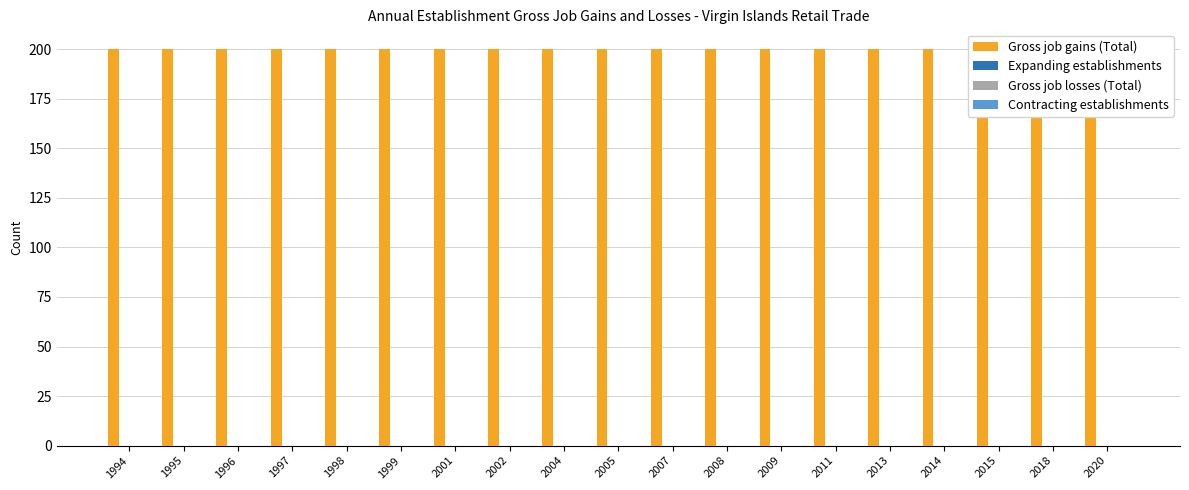

At which category is the sum across all series the highest?

1994